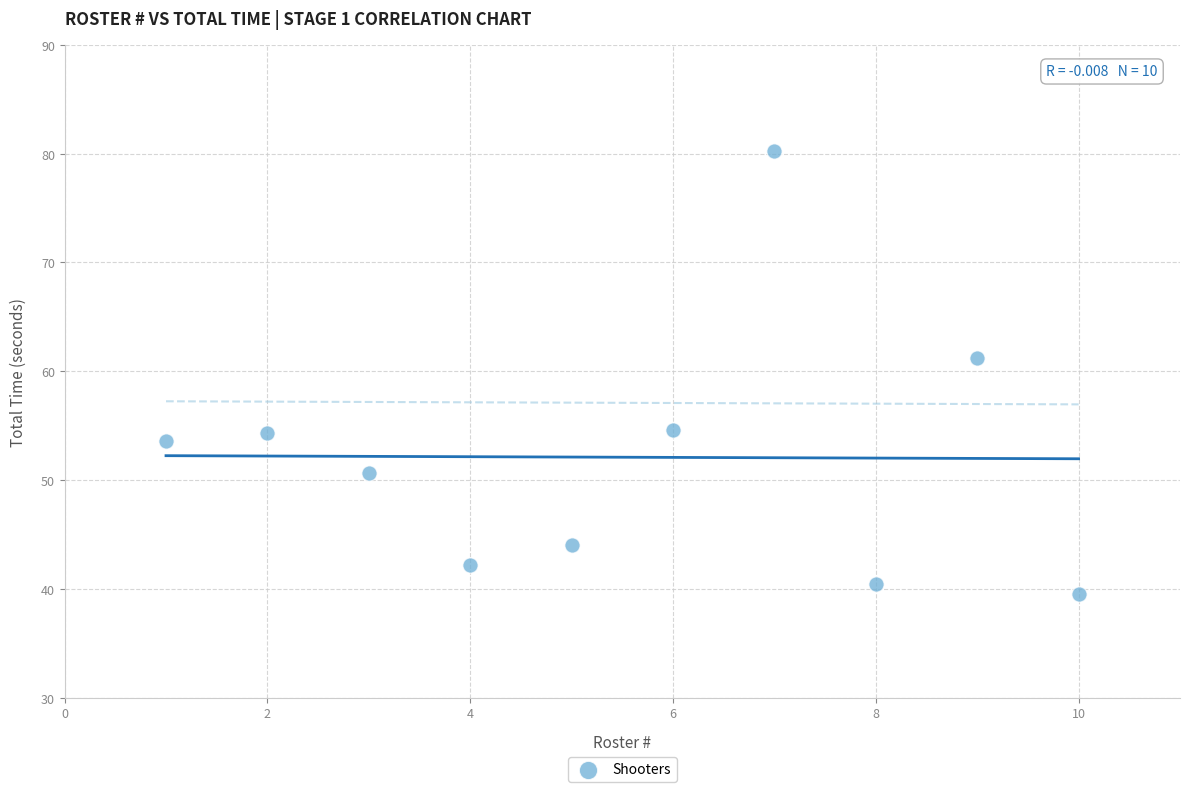

What Y value in the scatter plot is closest to 59?

61.2